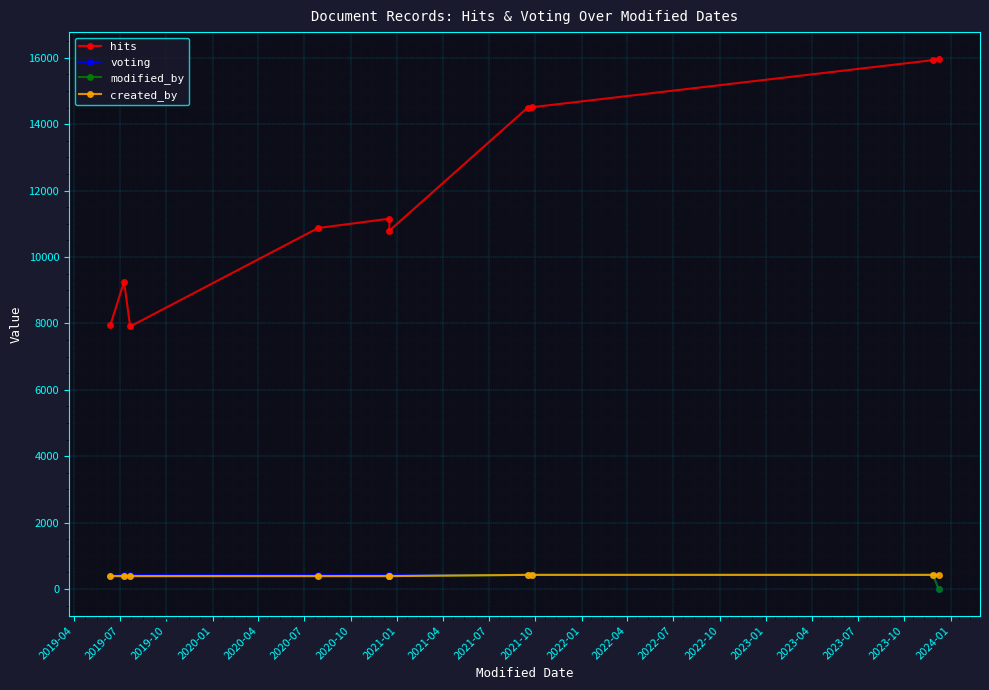

What is the total value across all series at 2020-04?

12358